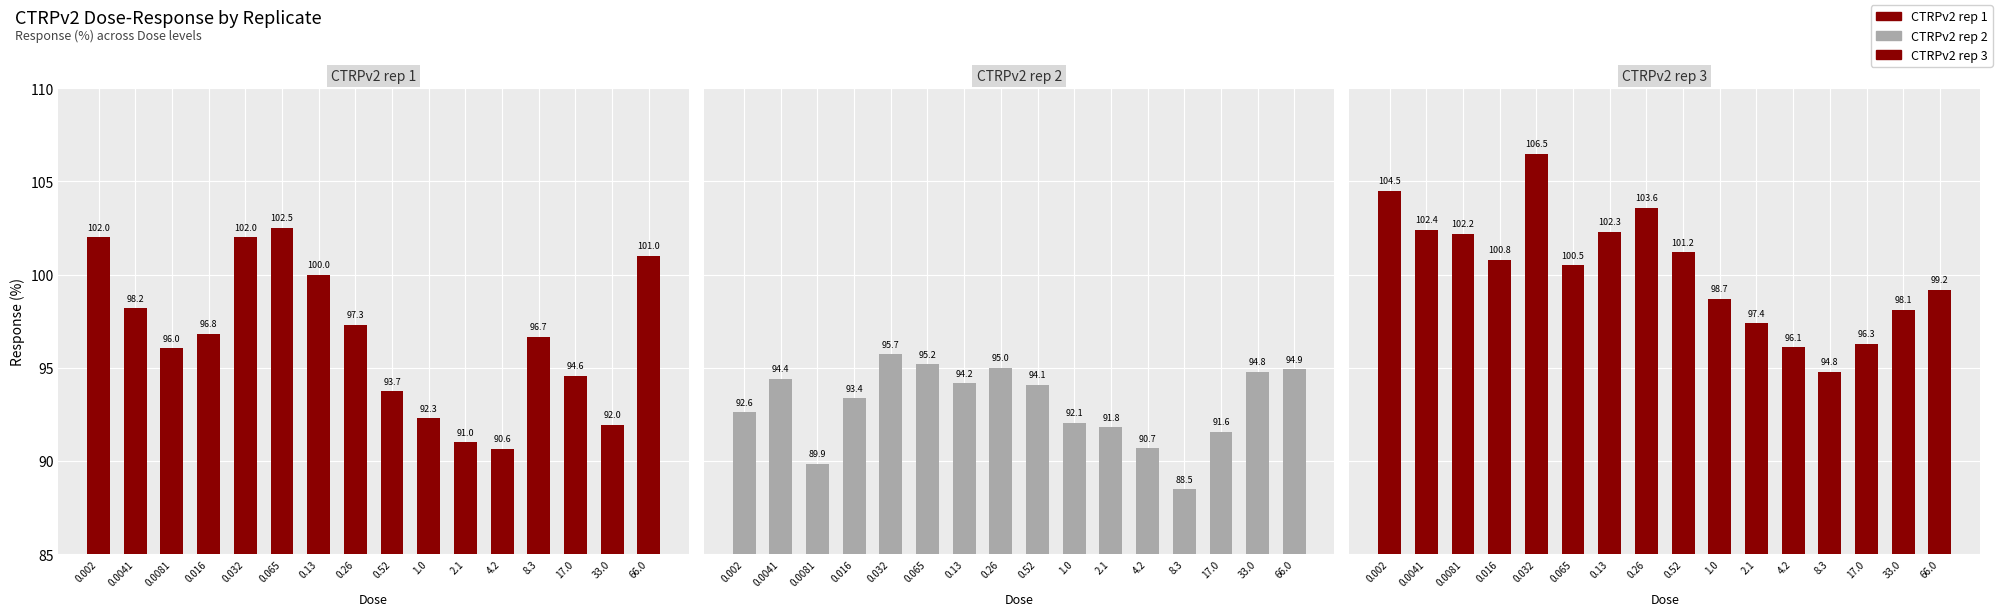

What is the sum of the CTRPv2 rep 2 values at 8.3 and 0.065?

183.7